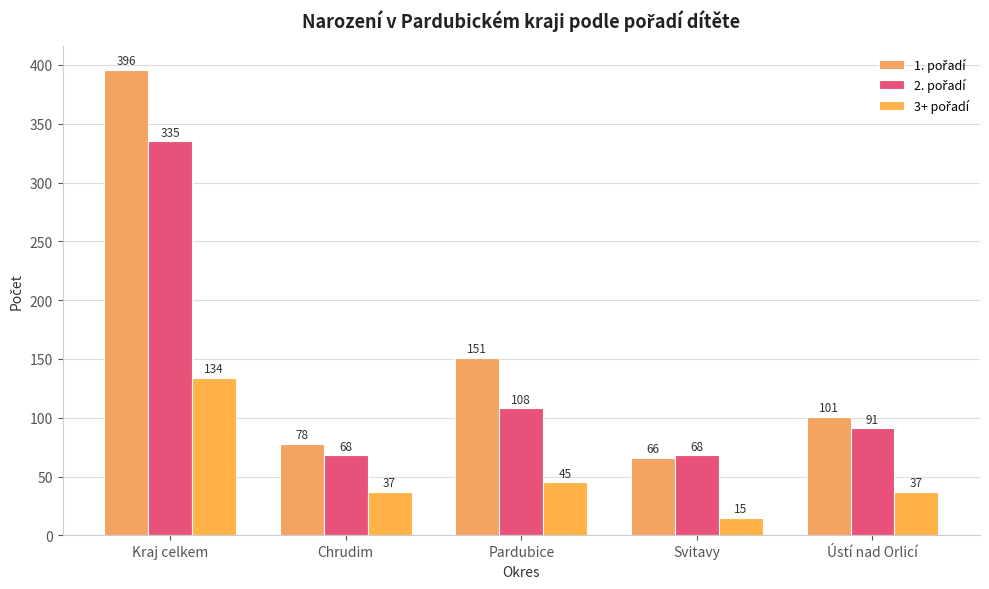

At Ústí nad Orlicí, list the series in order from largest to smallest.

1. pořadí, 2. pořadí, 3+ pořadí